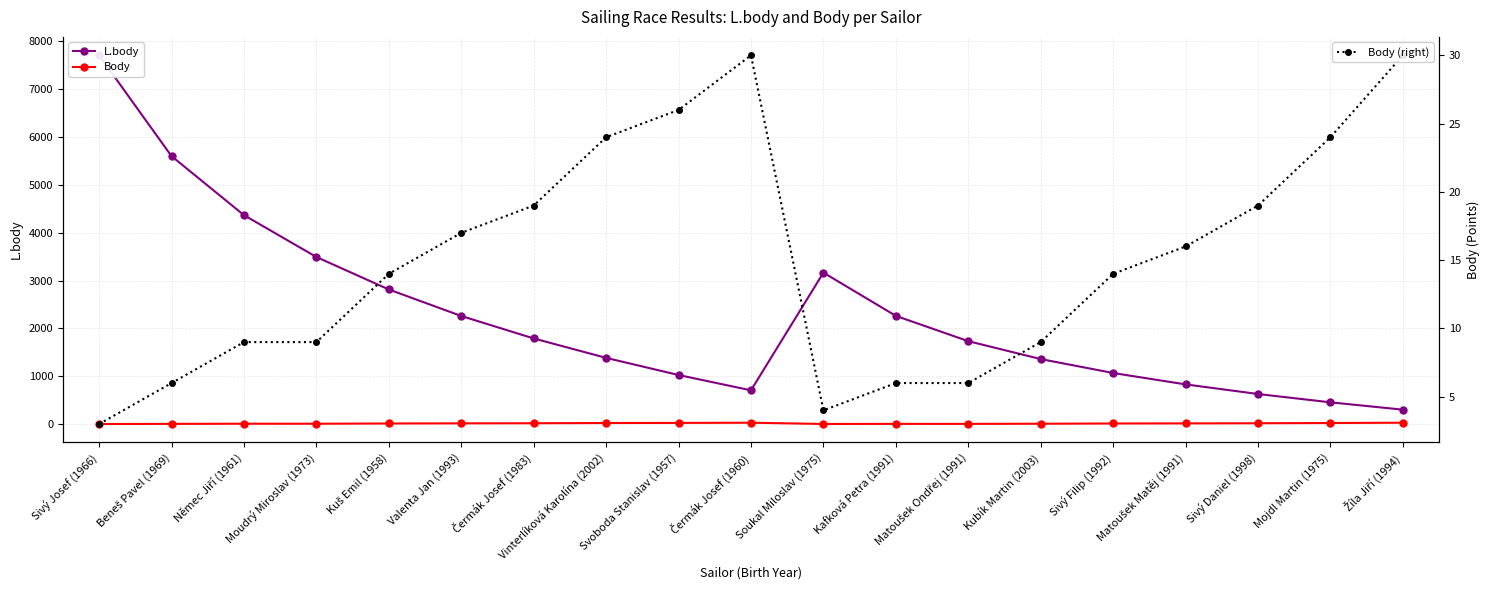

True or false: Body and Body (right) cross at least once.

False